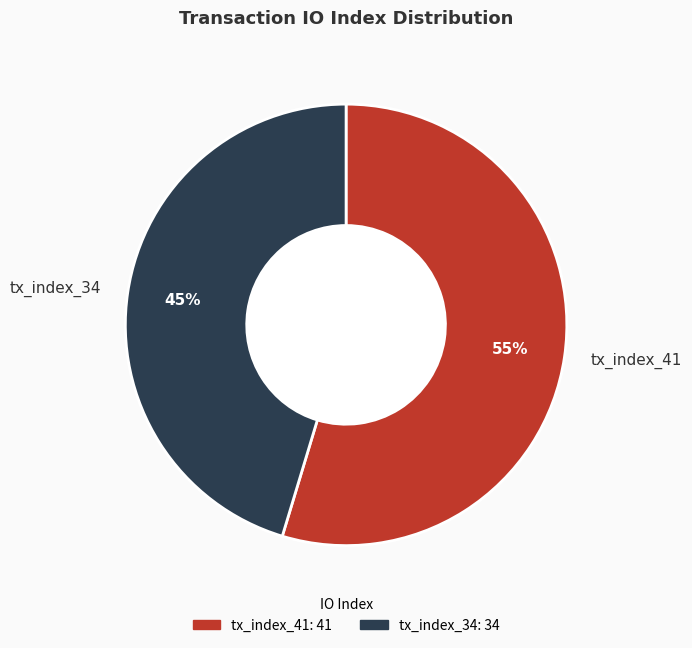

To the nearest percent, what is the combined percentage of tx_index_34 and tx_index_41?

100%